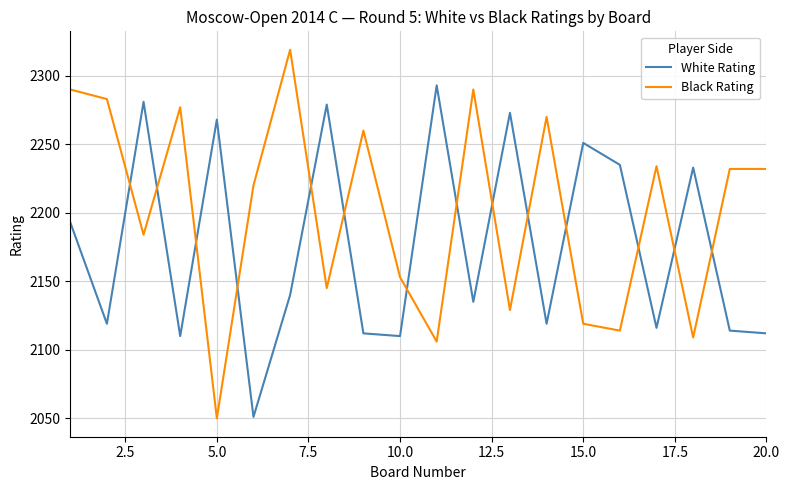

Which series ends up on top after the final intersection of White Rating and Black Rating?

Black Rating